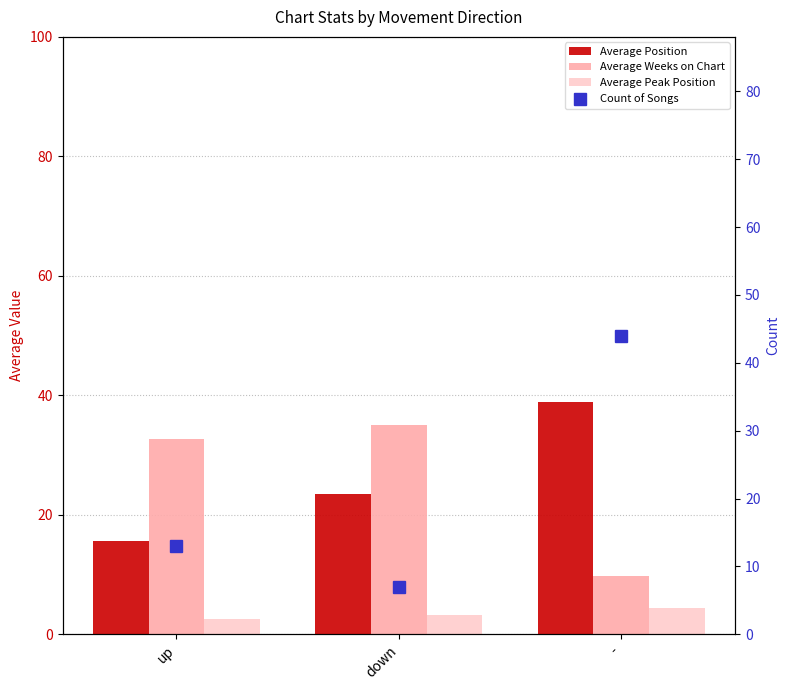

Which series has the largest total across all categories?

Average Position